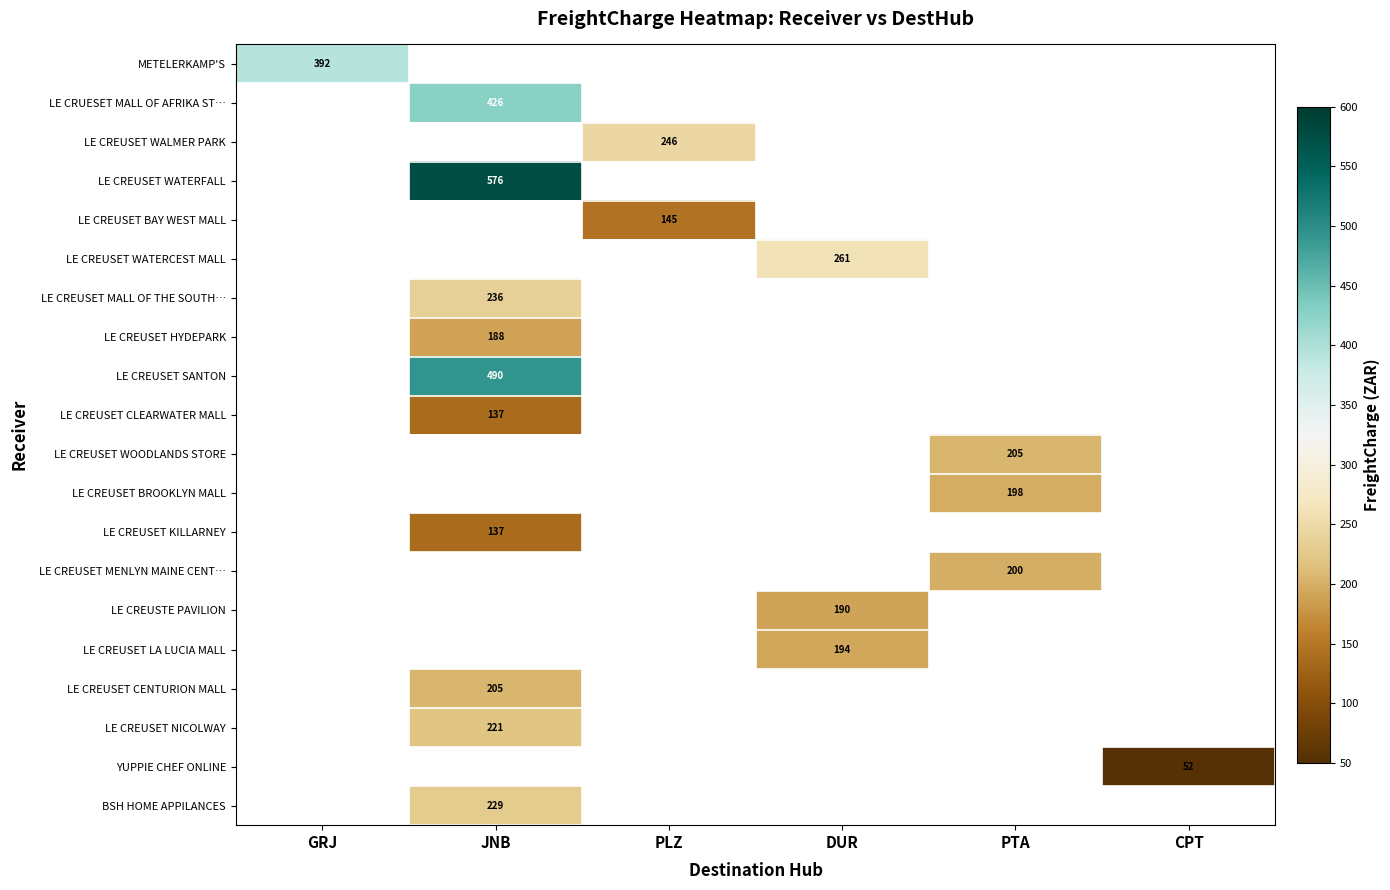

How many categories are shown in the chart?

6